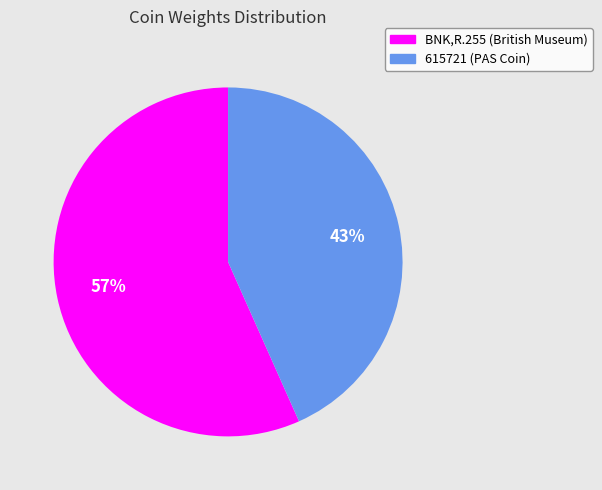

Is BNK,R.255 (British Museum) the majority of the pie?

Yes